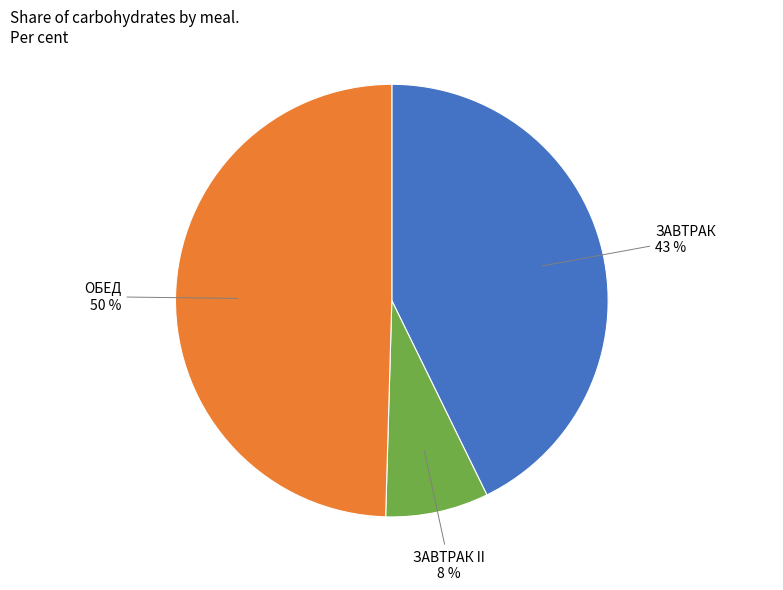

To the nearest percent, what is the average slice percentage?

33%